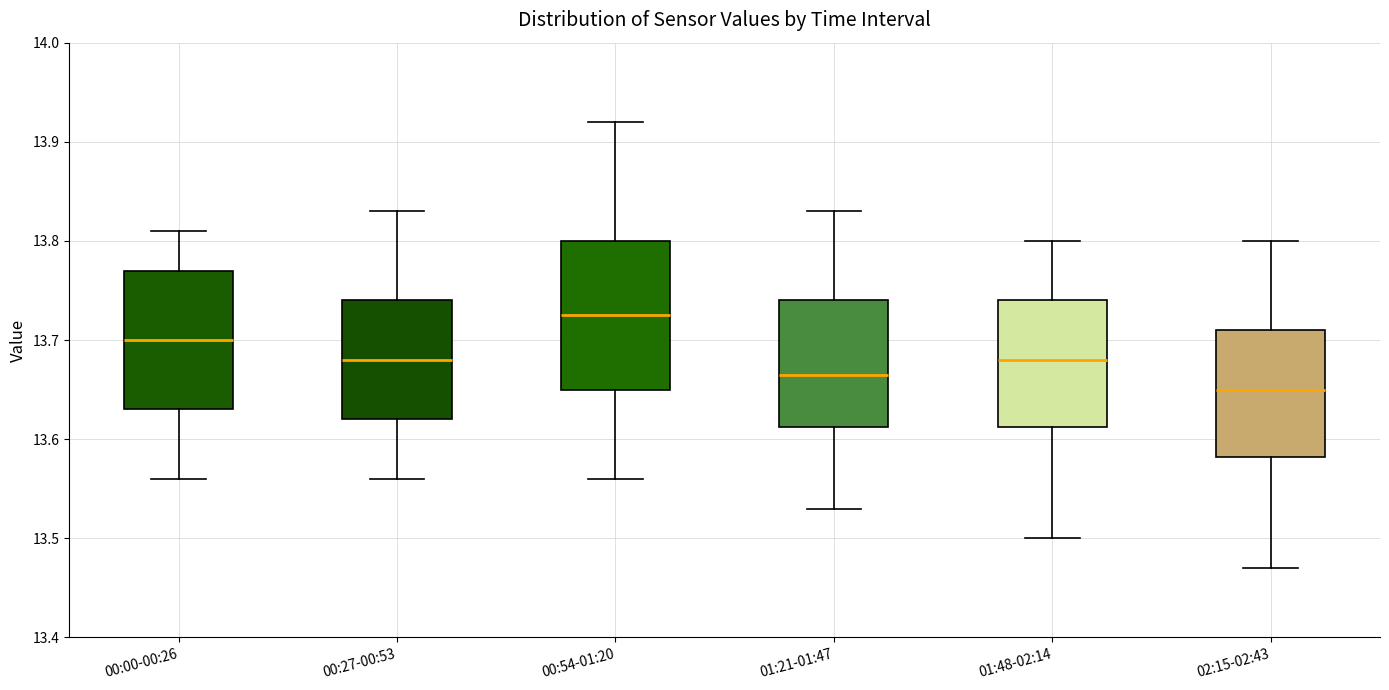

Comparing the boxes themselves (not the whiskers), which one is the tallest?

00:54-01:20